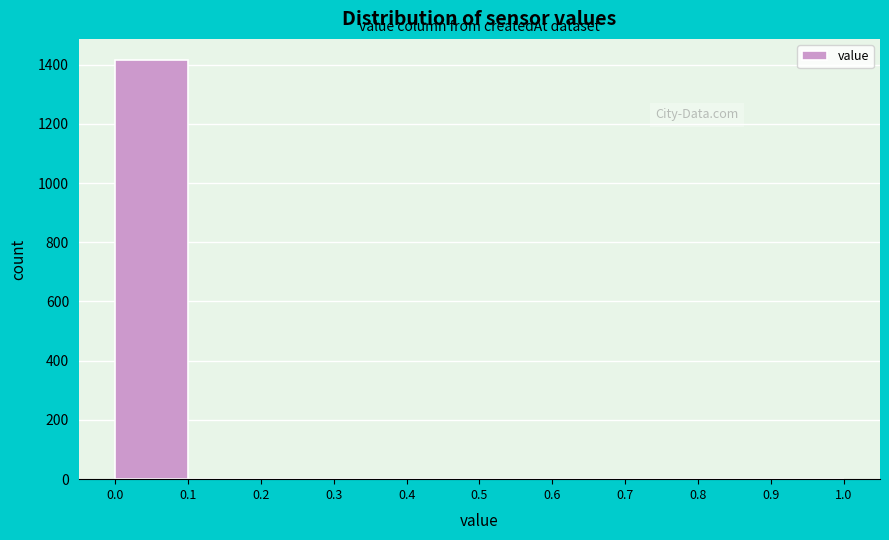

Which range on the x-axis has the tallest bar?

0.0 to 0.1